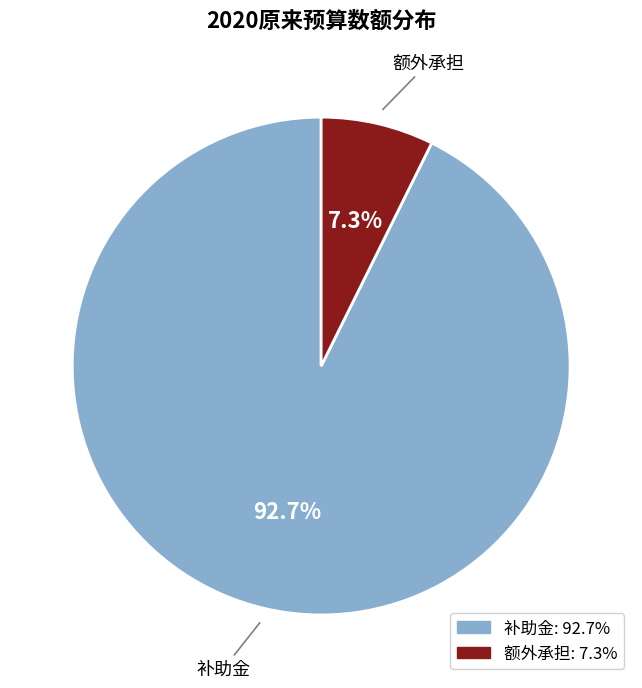

What percentage is NOT represented by 额外承担?

92.7%